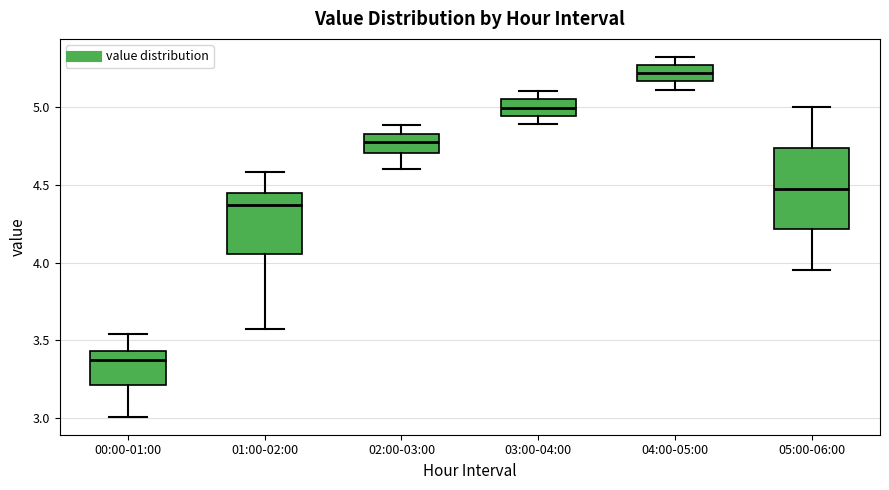

Which box has the lowest median line?

00:00-01:00